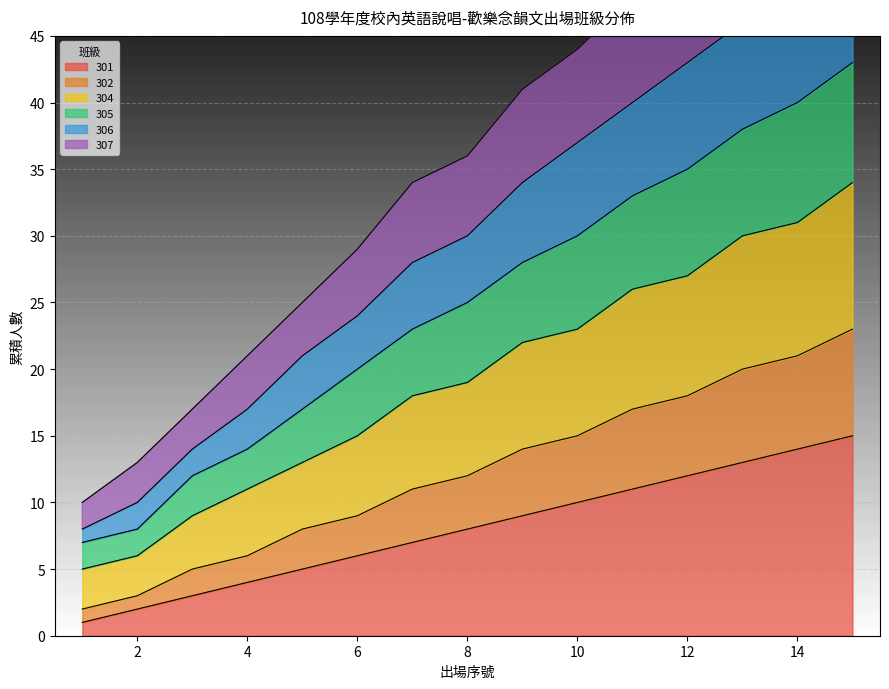

True or false: 304 and 301 cross at least once.

False